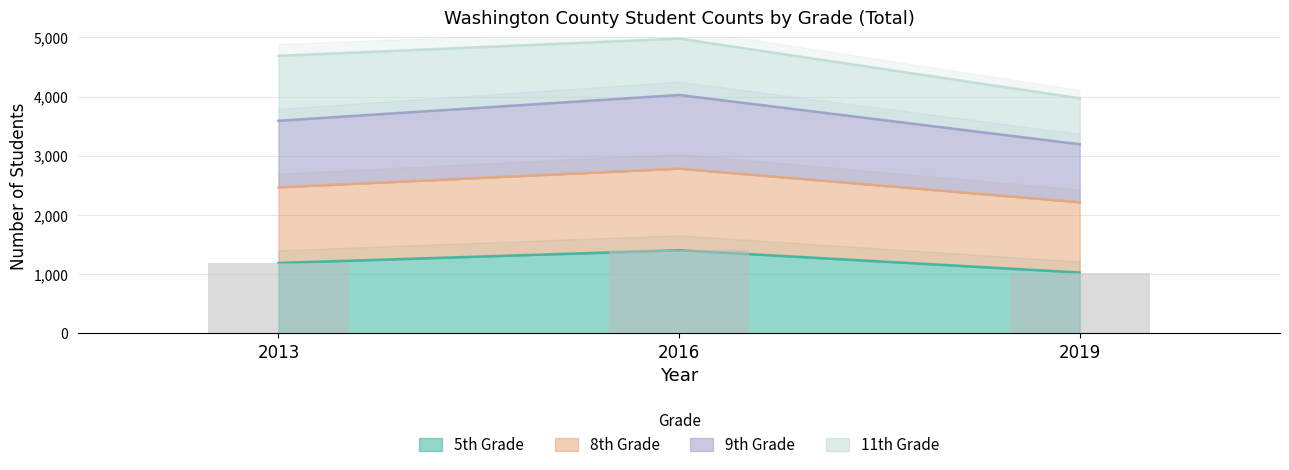

Is it true that 5th Grade equals 315 at 2019?

False